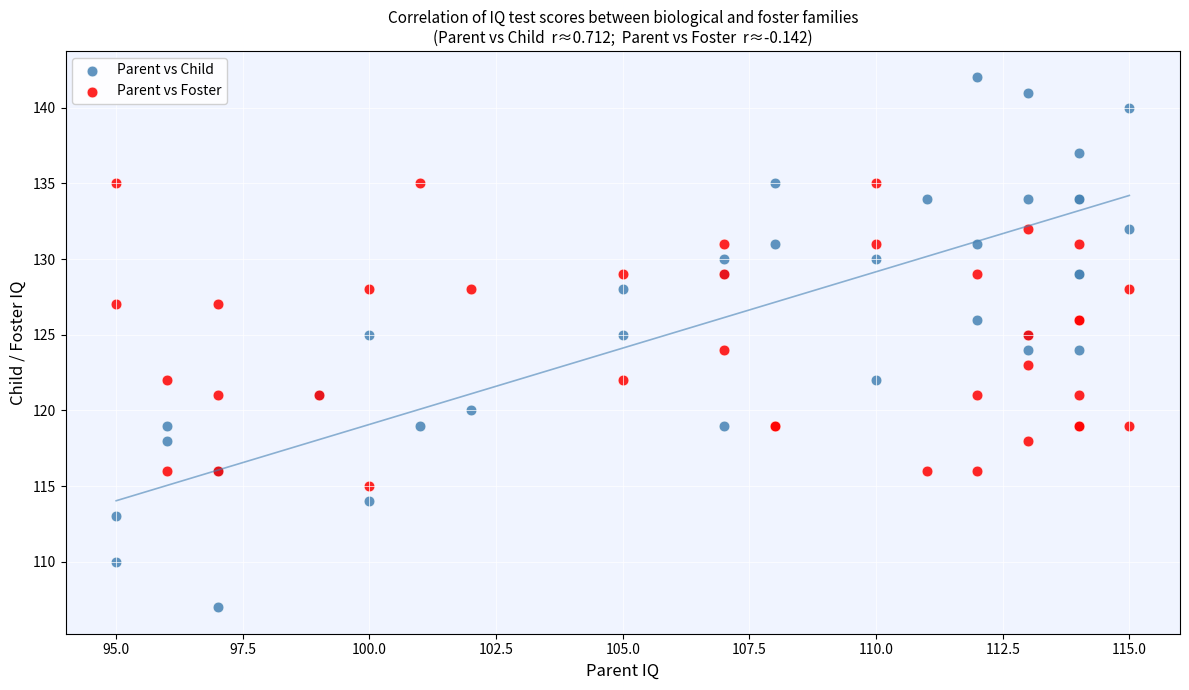

Which series reaches the minimum Y coordinate?

Parent vs Child